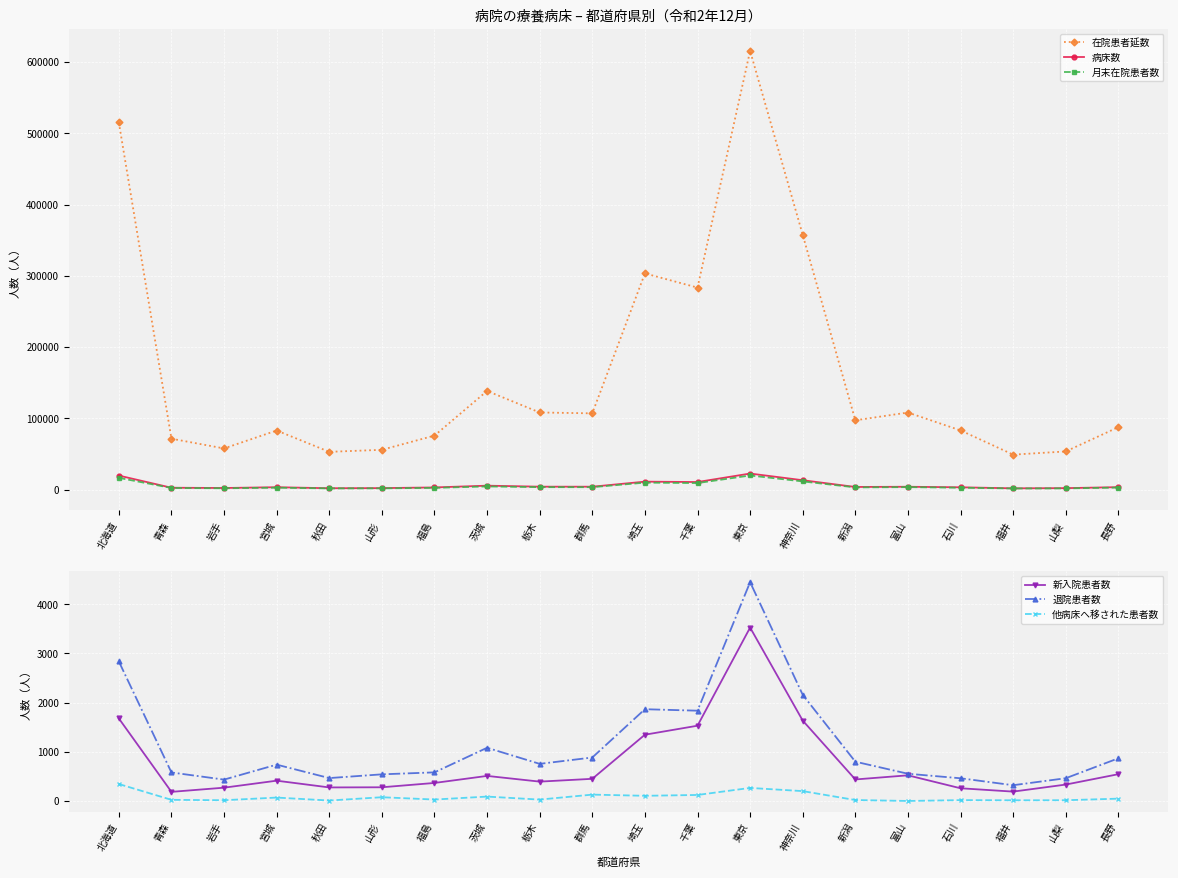

Rank the series by their maximum value, from highest to lowest.

在院患者延数, 病床数, 月末在院患者数, 退院患者数, 新入院患者数, 他病床へ移された患者数